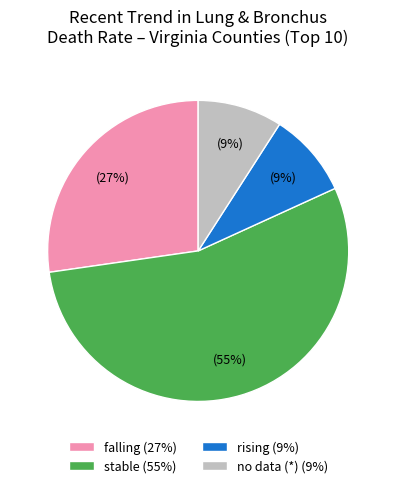

The stable (55%) slice represents 46% of the pie. True or false?

False